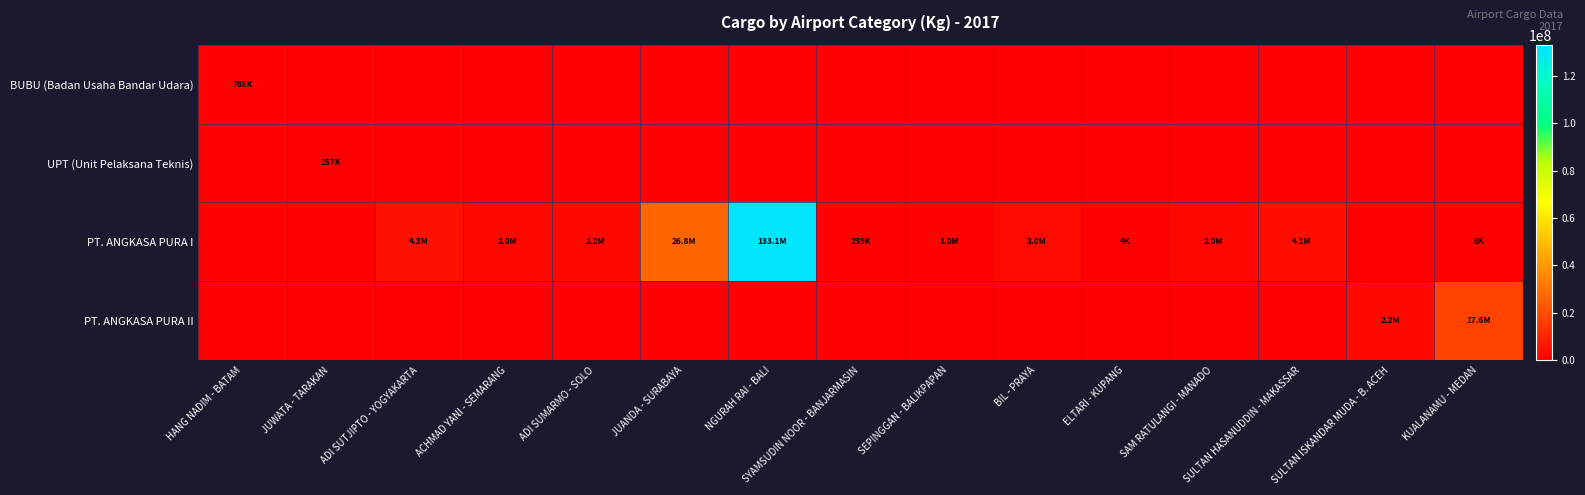

At which category is the sum across all series the highest?

NGURAH RAI - BALI